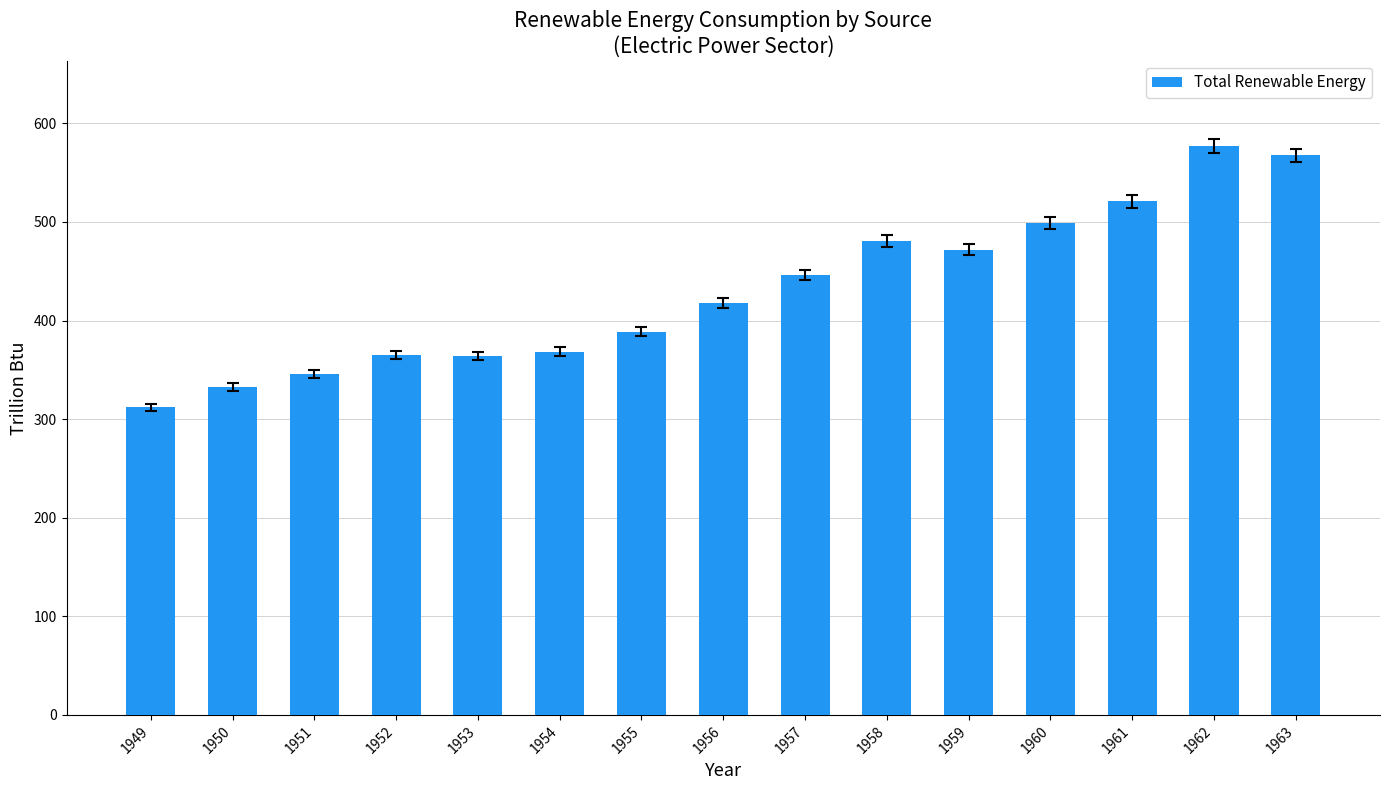

At which label is the value closest to 444?

1957